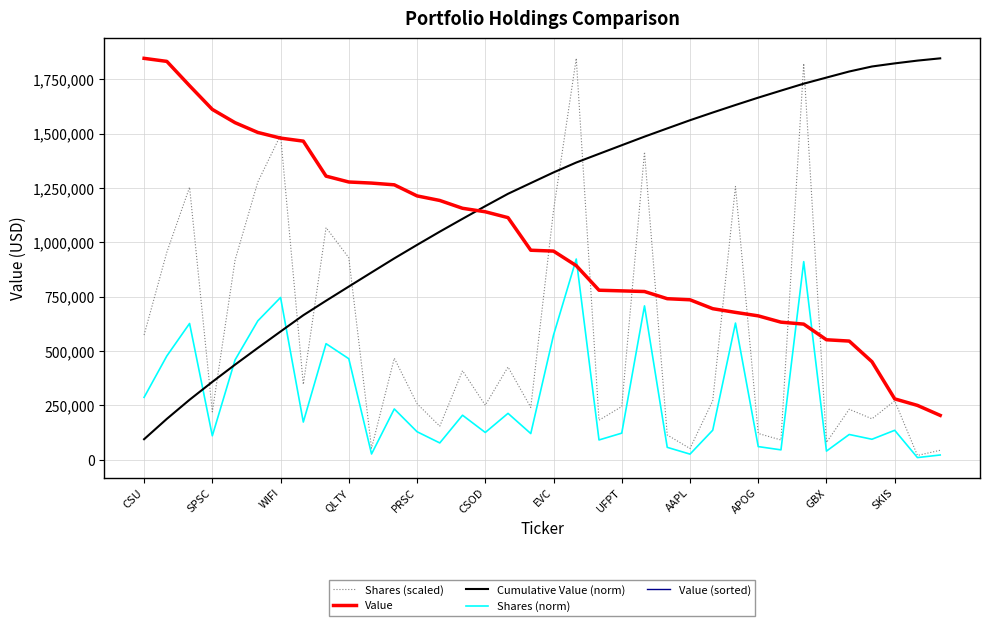

Does the chart have visible grid lines?

Yes